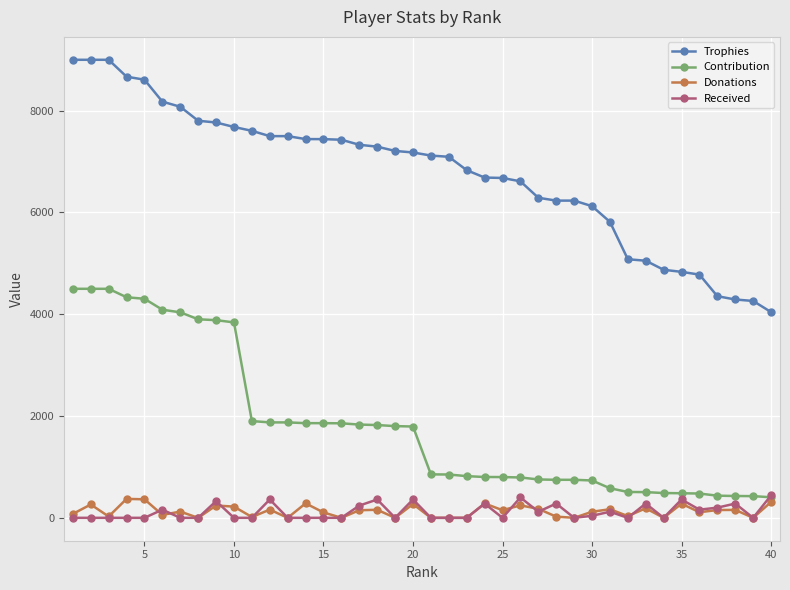

Which series has the largest total across all categories?

Trophies